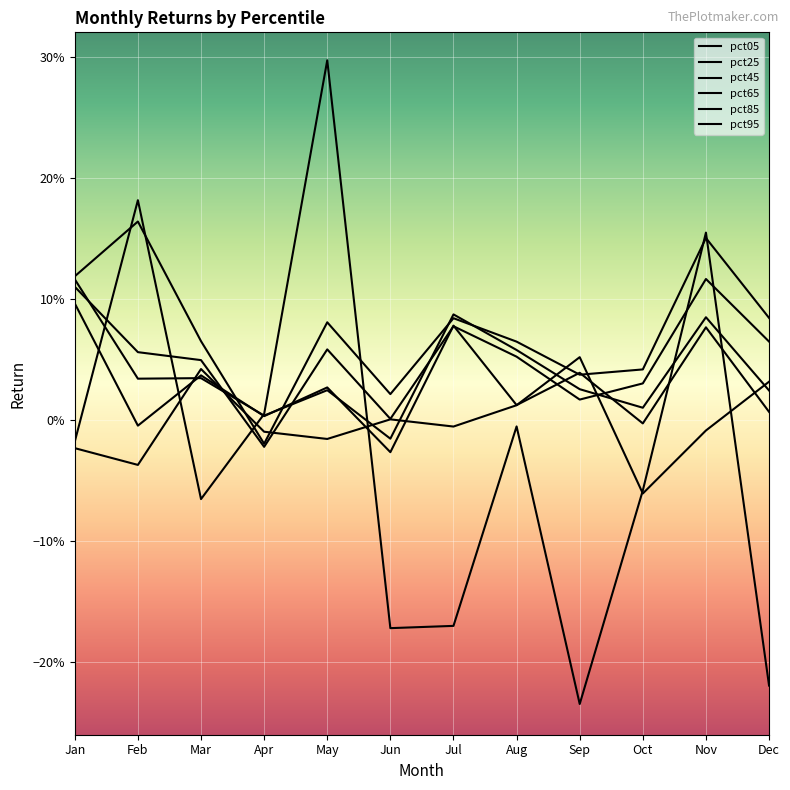

What are all the series names shown in the legend?

pct05, pct25, pct45, pct65, pct85, pct95